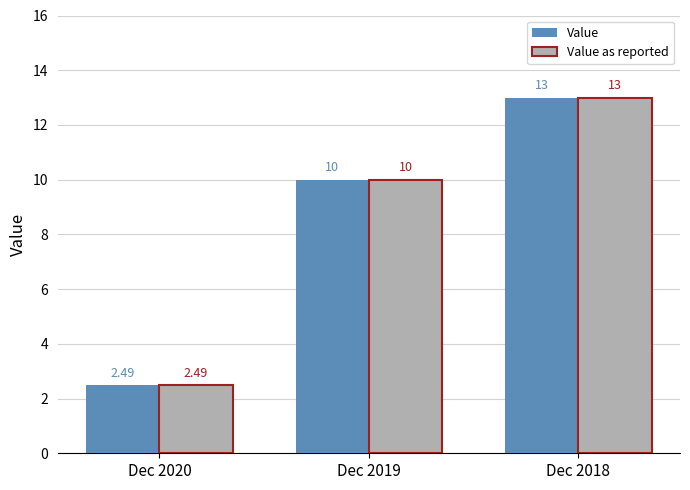

What are all the series names shown in the legend?

Value, Value as reported